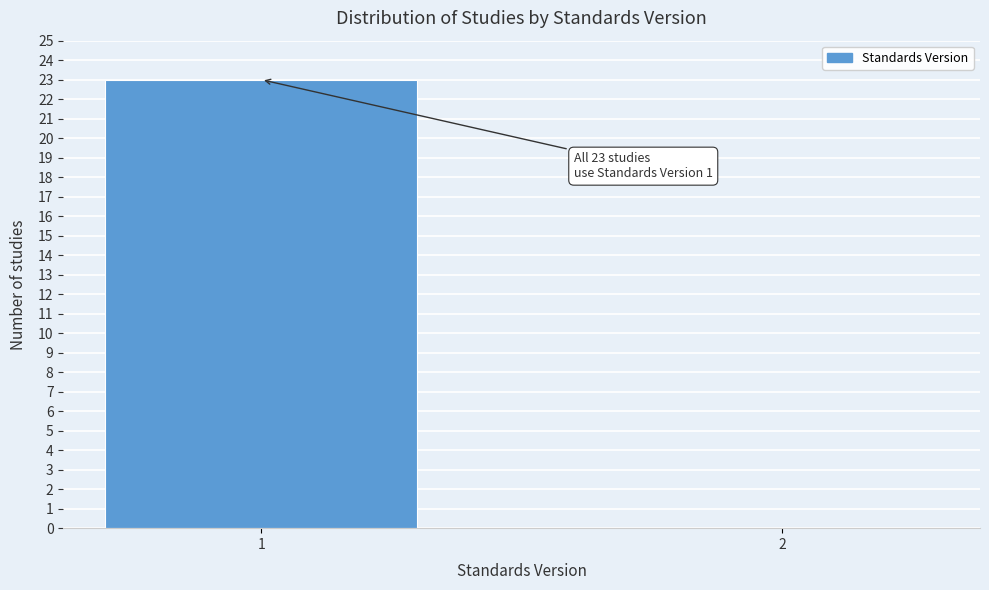

Reading left to right, extract all data points from this chart.

1=23	2=0